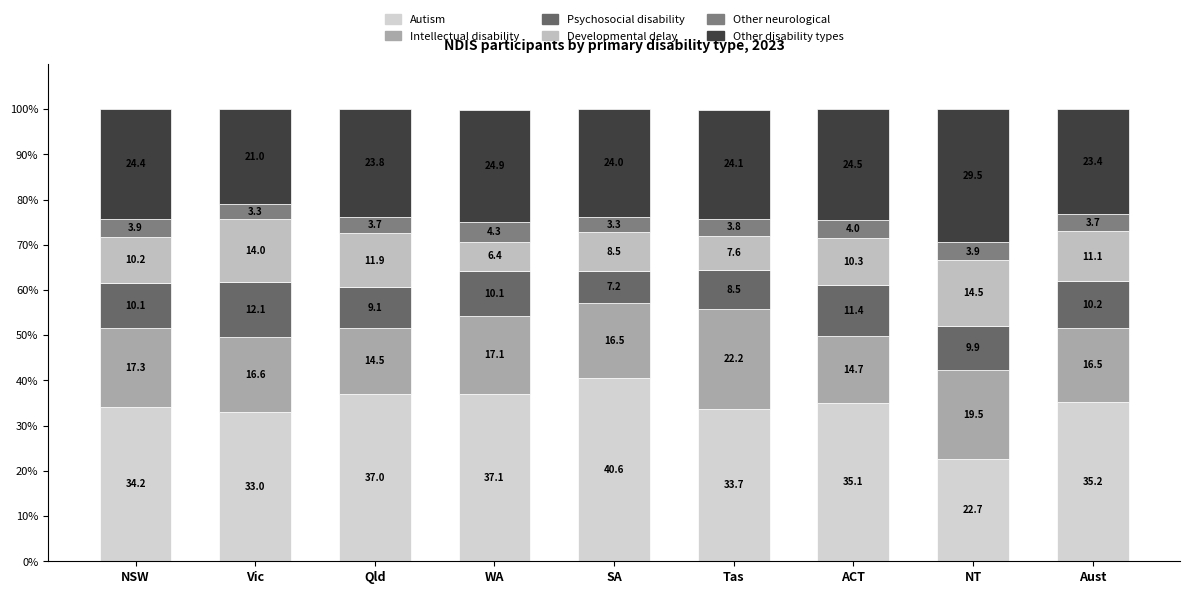

What are all the series names shown in the legend?

Autism, Intellectual disability, Psychosocial disability, Developmental delay, Other neurological, Other disability types